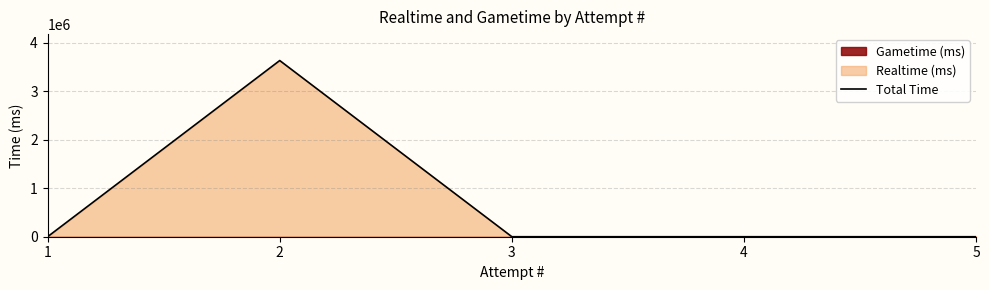

What is the difference between the maximum and second lowest values?

3637364